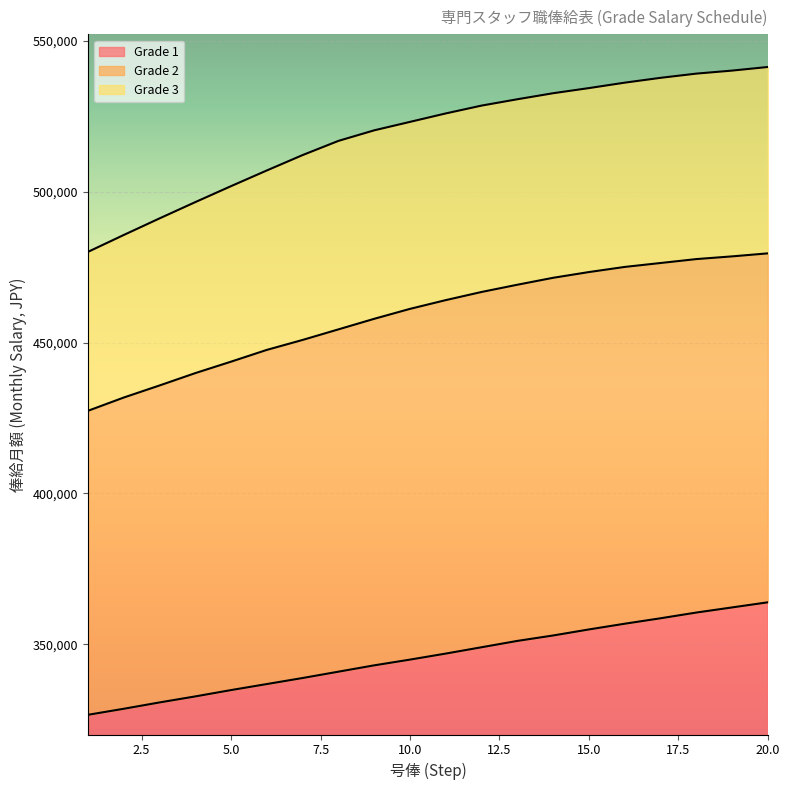

Reading left to right, extract all data points from this chart.

Grade 1: 326600	328600	330700	332700	334800	336800	338800	340900	343000	344900	346900	349000	351100	352900	354900	356800	358600	360500	362200	363900
Grade 2: 427400	431800	435800	439900	443700	447600	450900	454400	457900	461200	464100	466800	469200	471500	473400	475100	476400	477700	478600	479600
Grade 3: 480100	485700	491200	496600	501900	507100	512200	516900	520400	523200	526000	528600	530700	532700	534400	536200	537800	539200	540200	541400